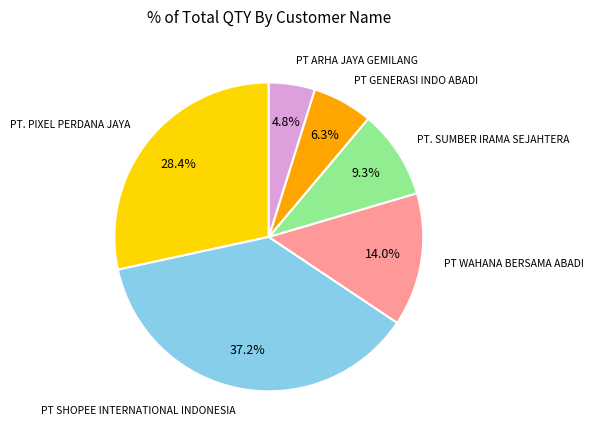

Is there any slice that represents more than half of the pie?

No